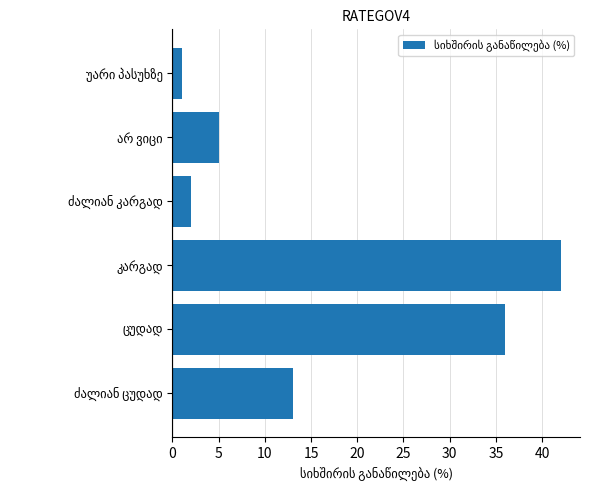

What is the greatest value displayed?

42